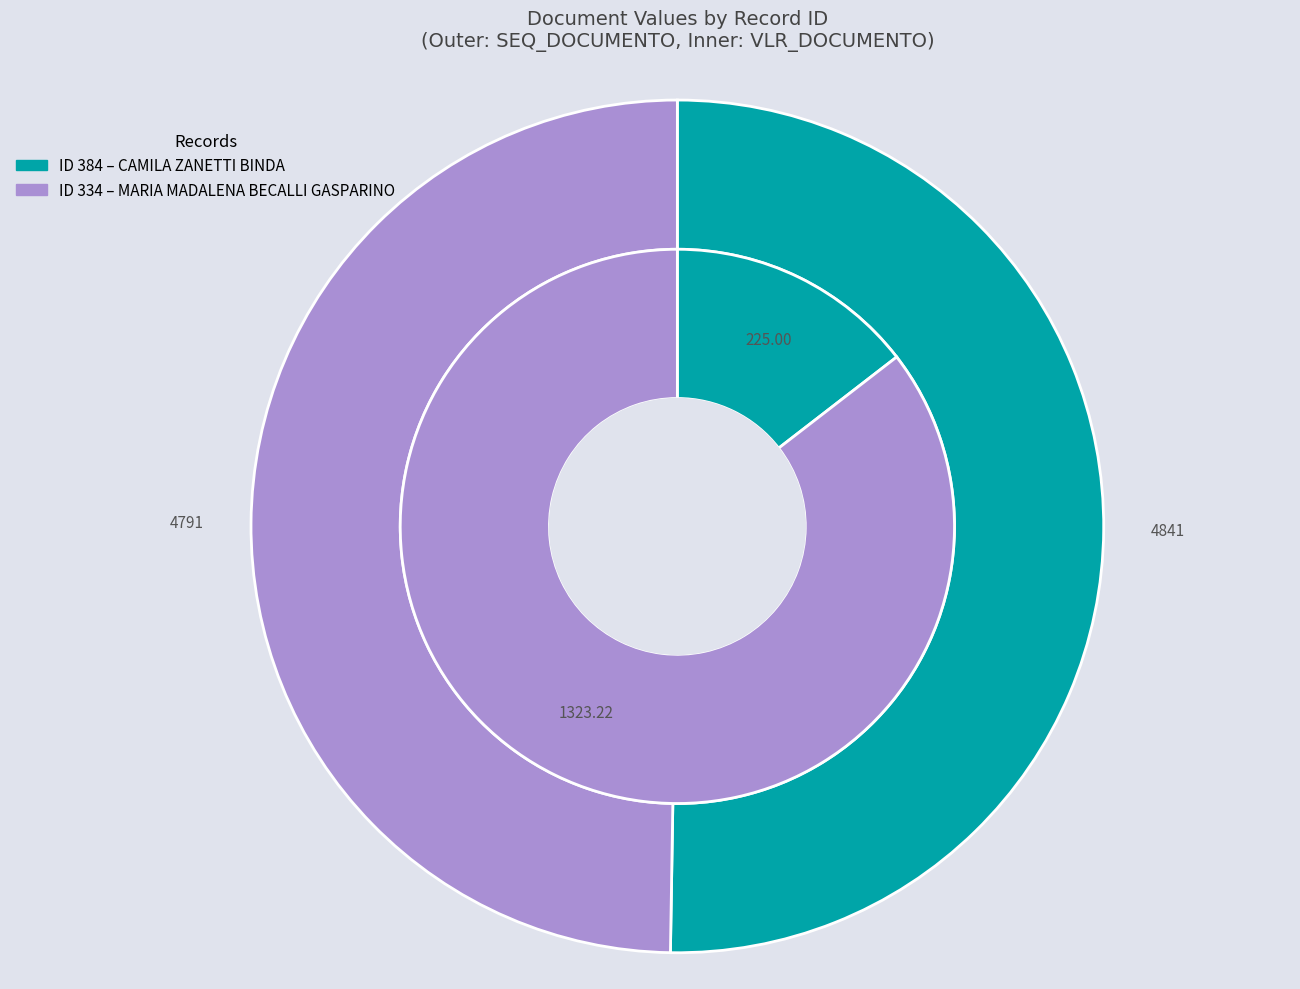

To the nearest percent, what portion does 384 represent?

15%